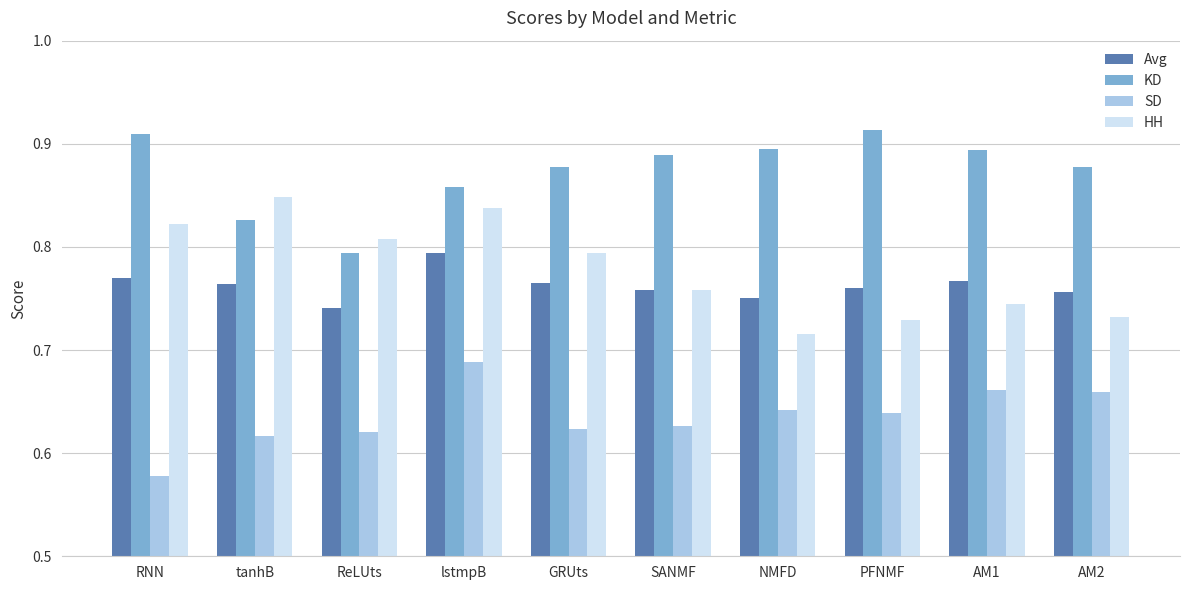

What is the difference between the highest and lowest values at PFNMF?

0.3